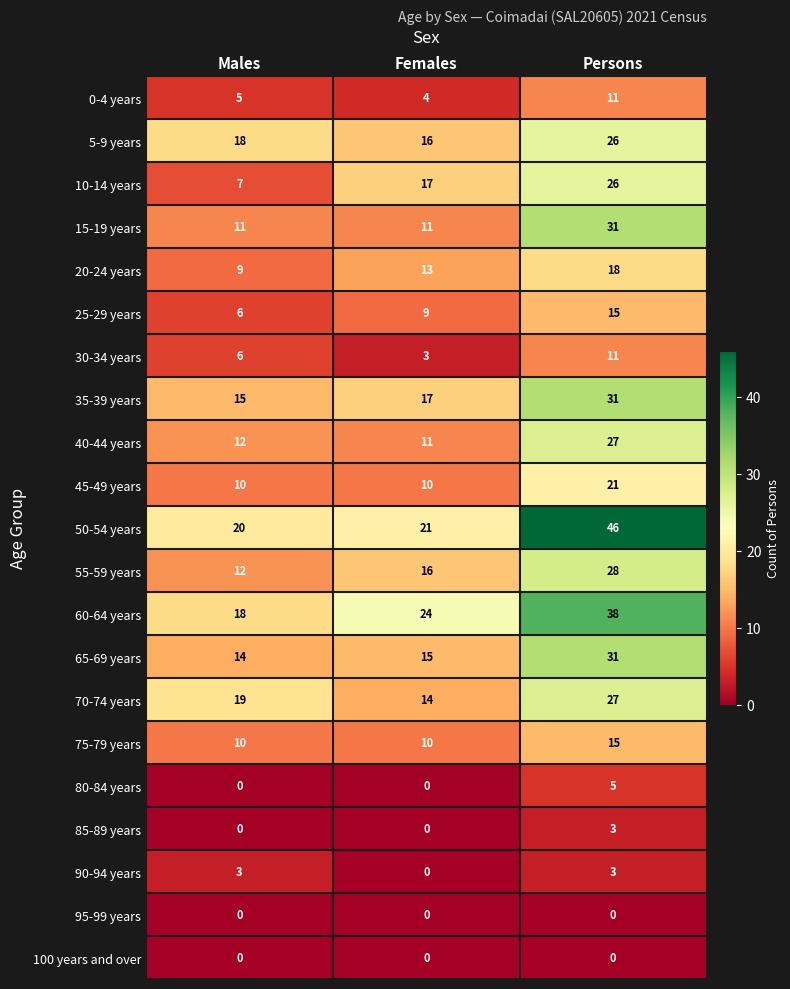

Between Males and Persons, which series saw the biggest shift?

50-54 years